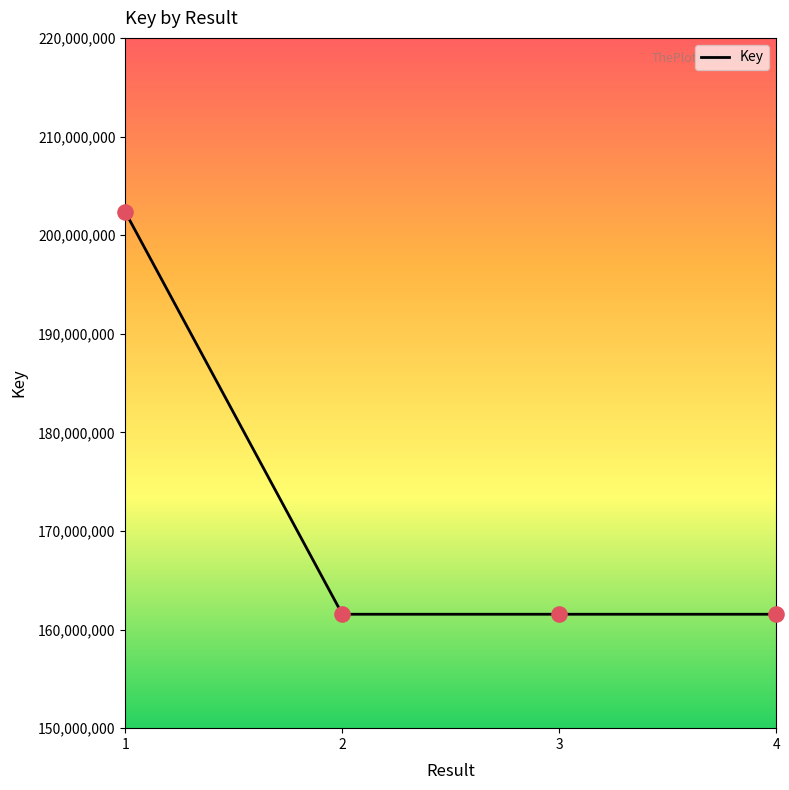

Approximately how many times larger is the value at 1 compared to 2?

1.3